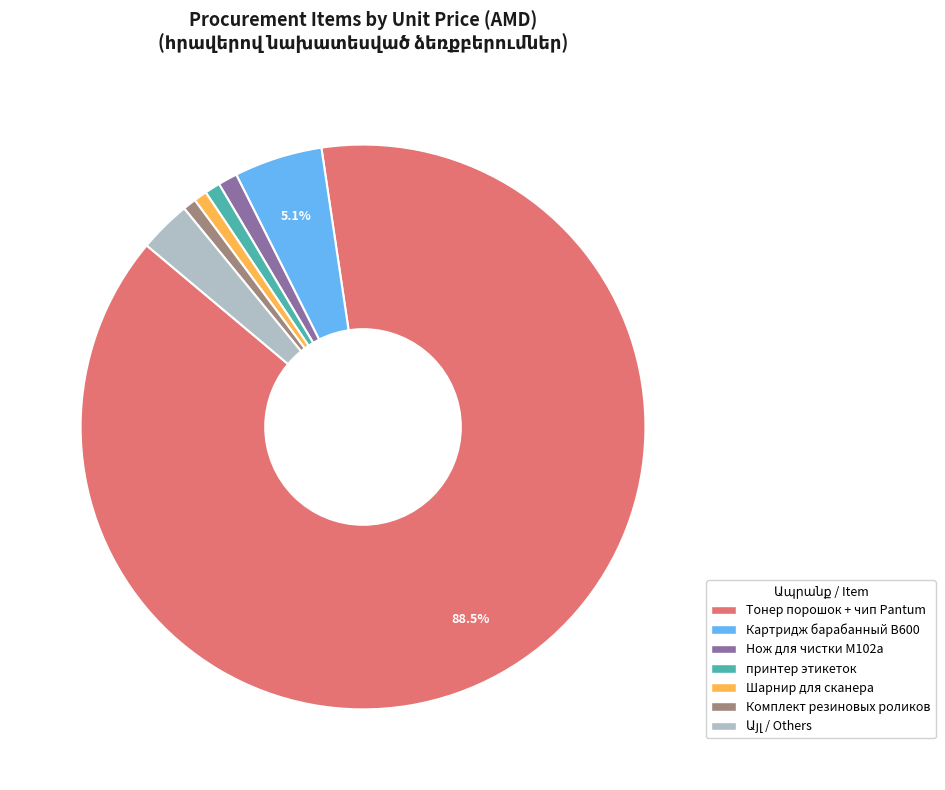

Is there a majority slice in this chart?

Yes